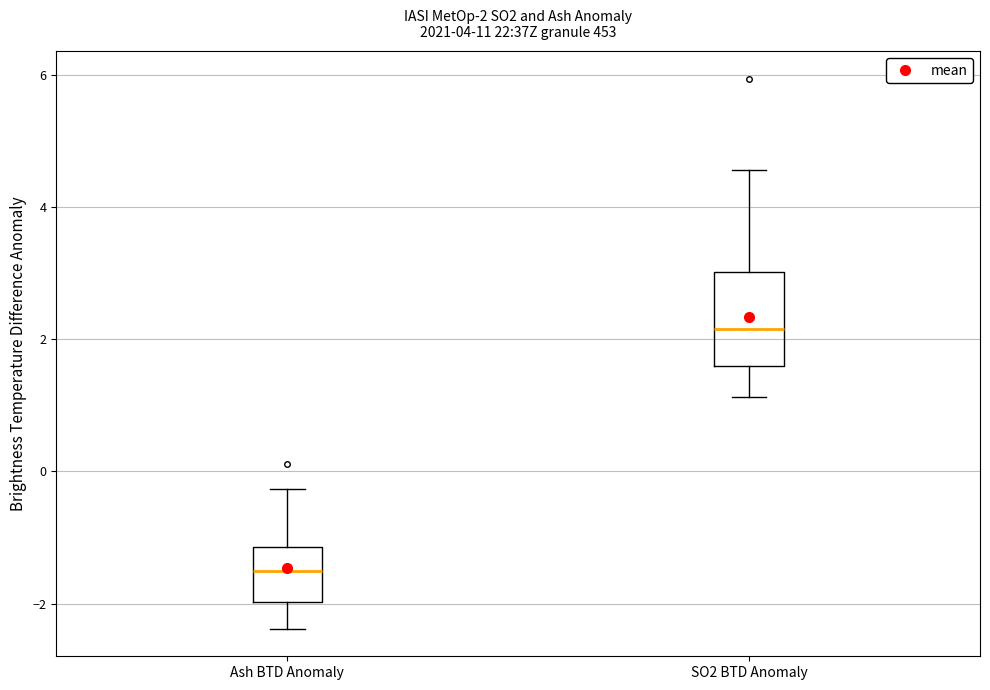

Comparing the boxes themselves (not the whiskers), which one is the tallest?

SO2 BTD Anomaly